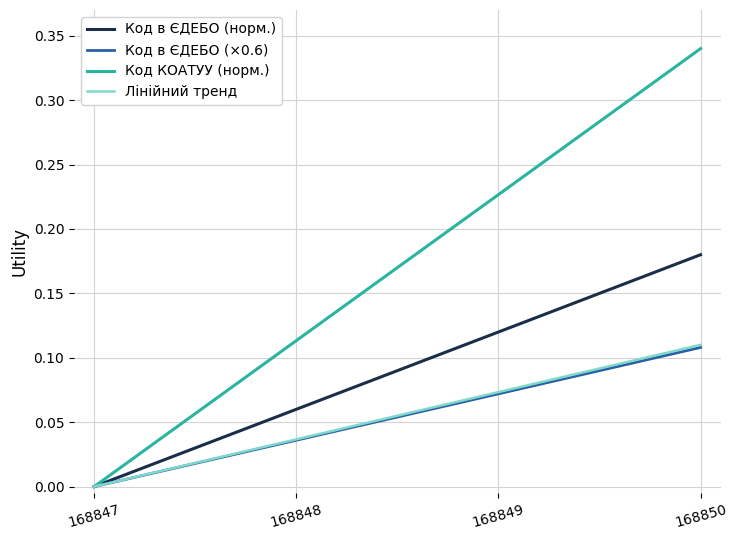

List the labels in order of Код в ЄДЕБО (×0.6) value, smallest first.

168847, 168848, 168849, 168850